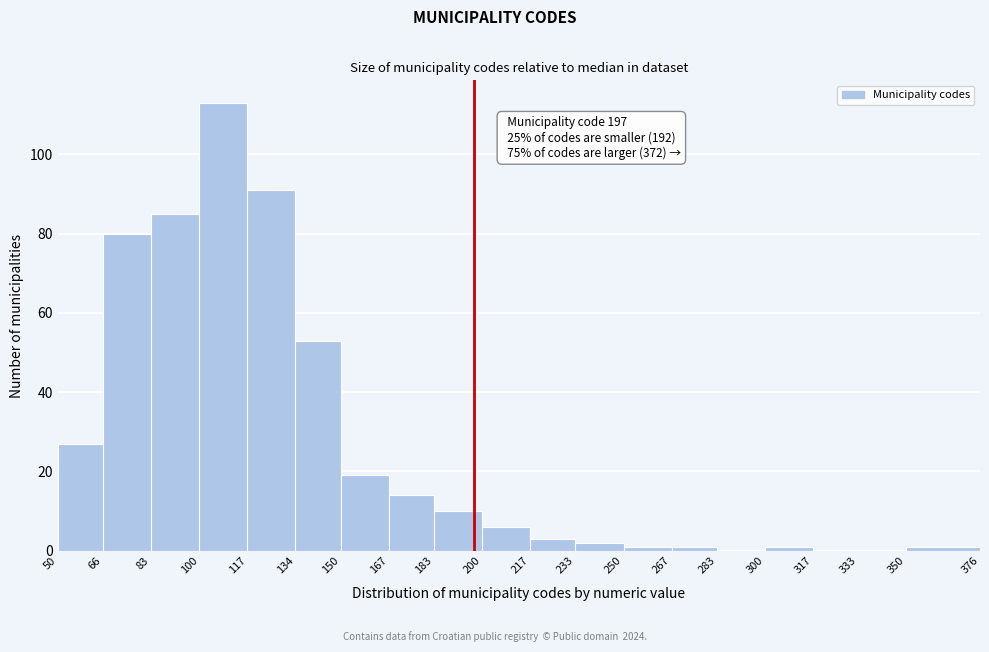

Over which range of the x-axis is the bar tallest?

100 to 117